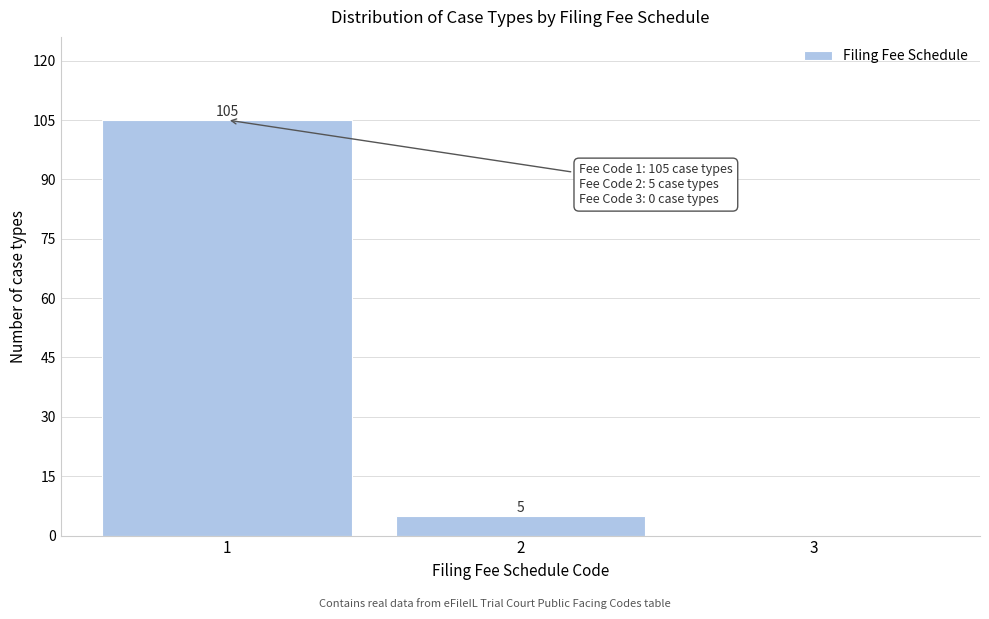

Which range on the x-axis has the tallest bar?

0.5 to 1.5